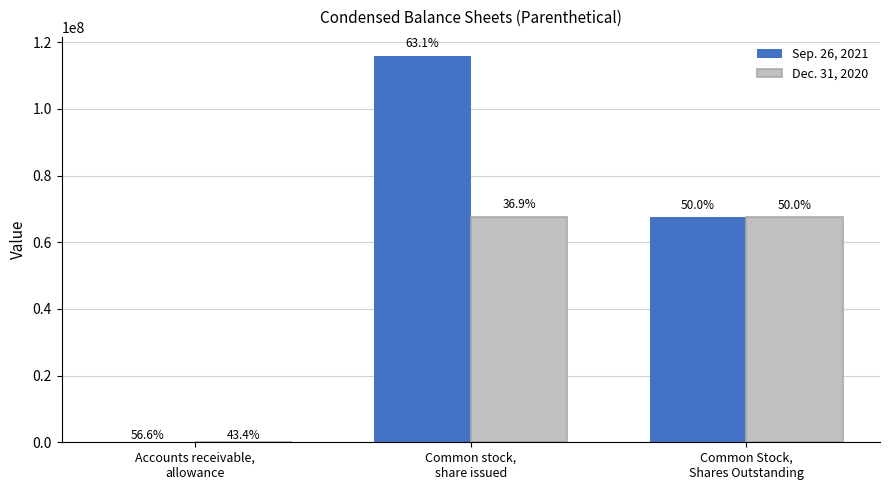

Reading left to right, extract all data points from this chart.

Sep. 26, 2021: 1616	115805639	67673884
Dec. 31, 2020: 1240	67673884	67673884